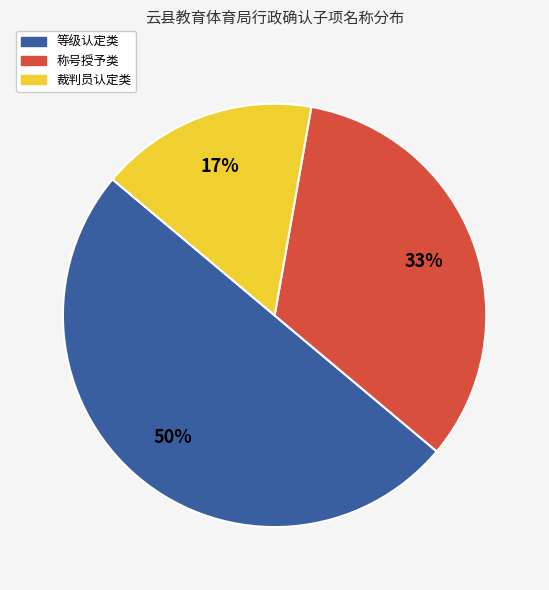

To the nearest percent, what is the average slice percentage?

33%